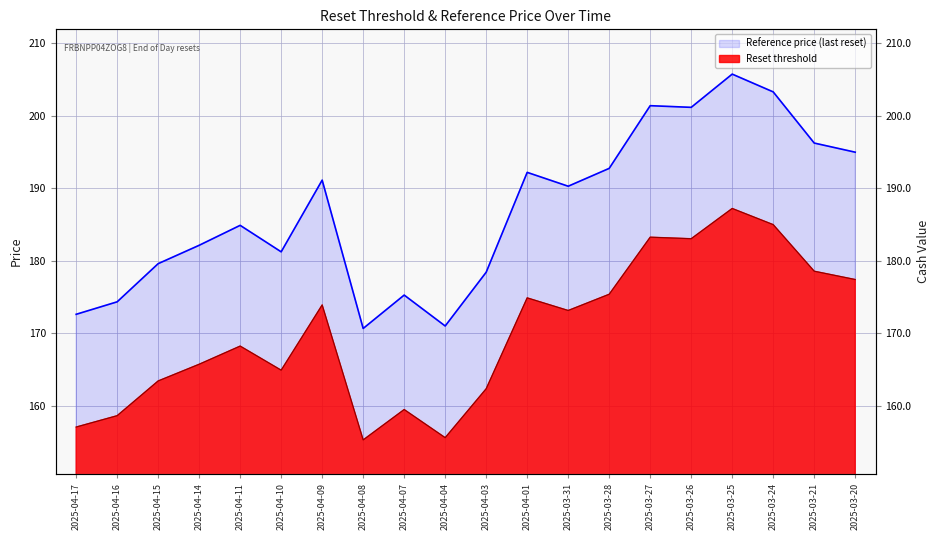

True or false: there are more than 2 points higher than both neighbors.

True